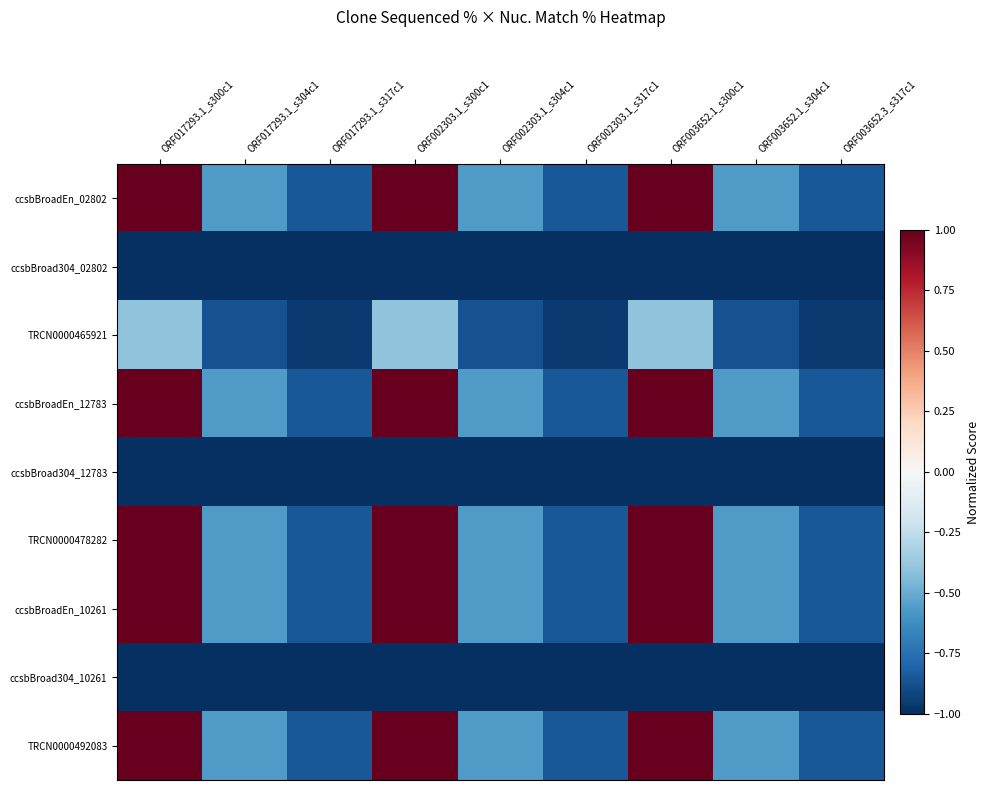

How many series are shown in this chart?

9